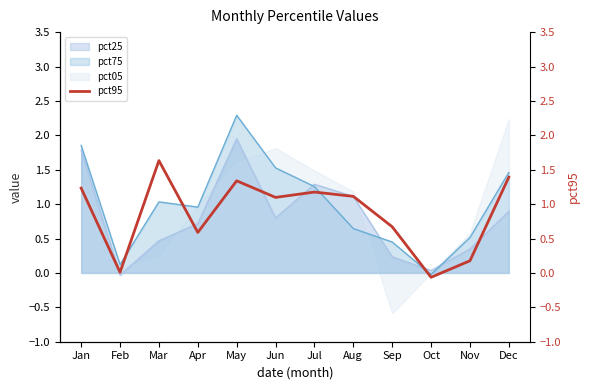

What value does the pct25 series have at Aug?

1.1